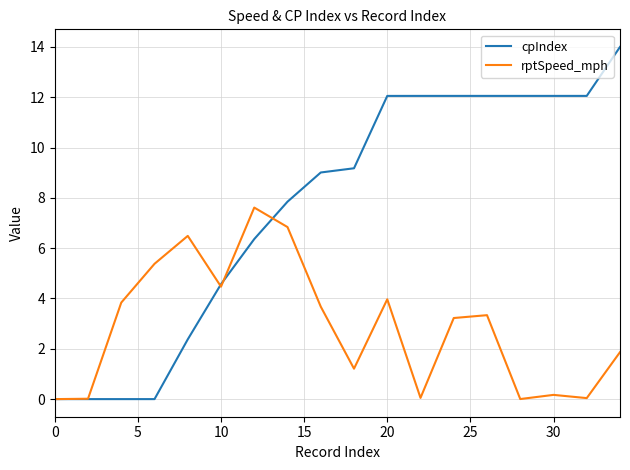

Rank the series by their maximum value, from lowest to highest.

rptSpeed_mph, cpIndex